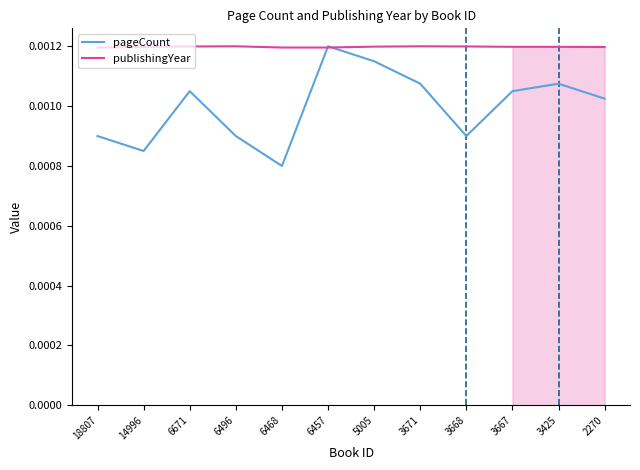

True or false: publishingYear has a value of 0.0 at 6496.

False